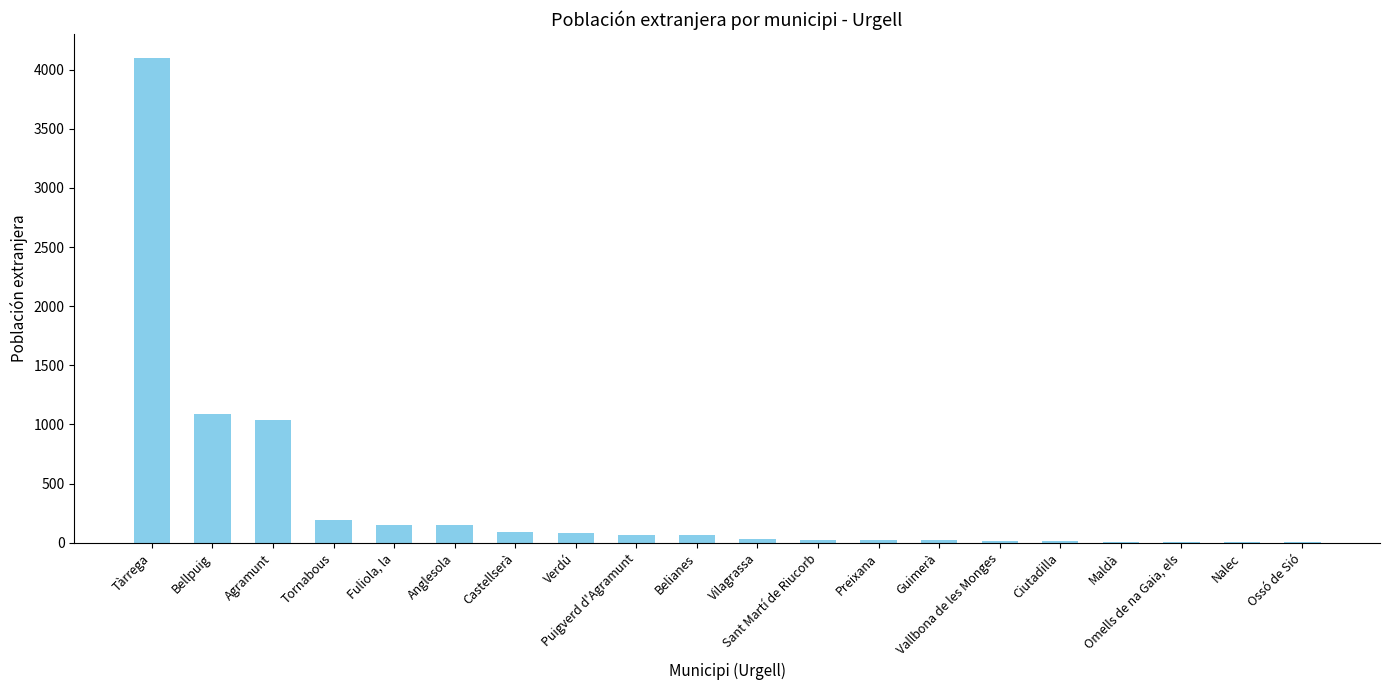

What is the maximum value shown in the chart?

4096